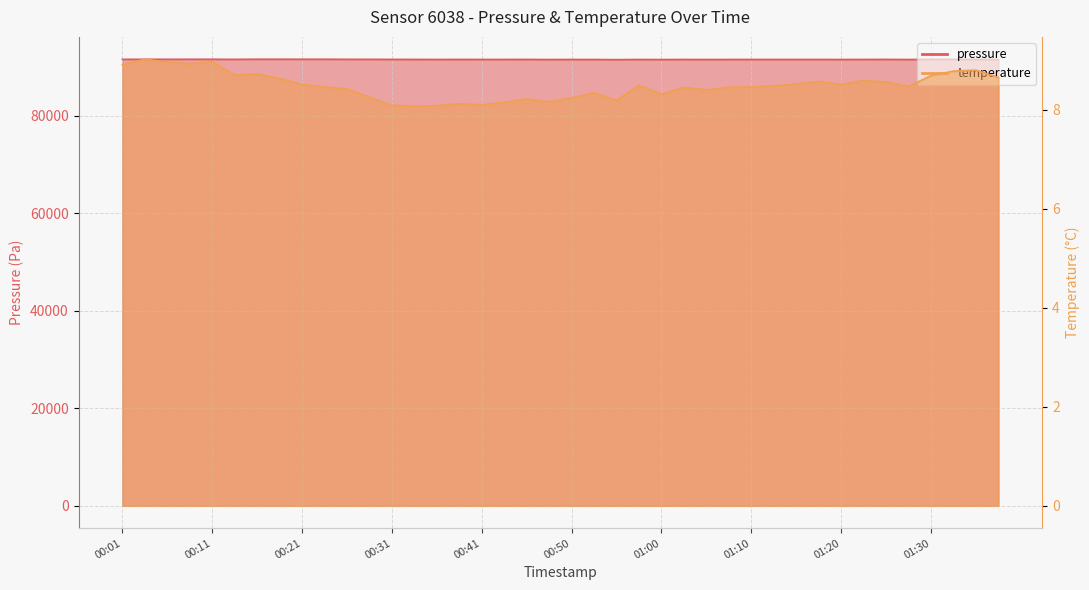

What is the value of the pressure point at the 38th from the left?

91612.3